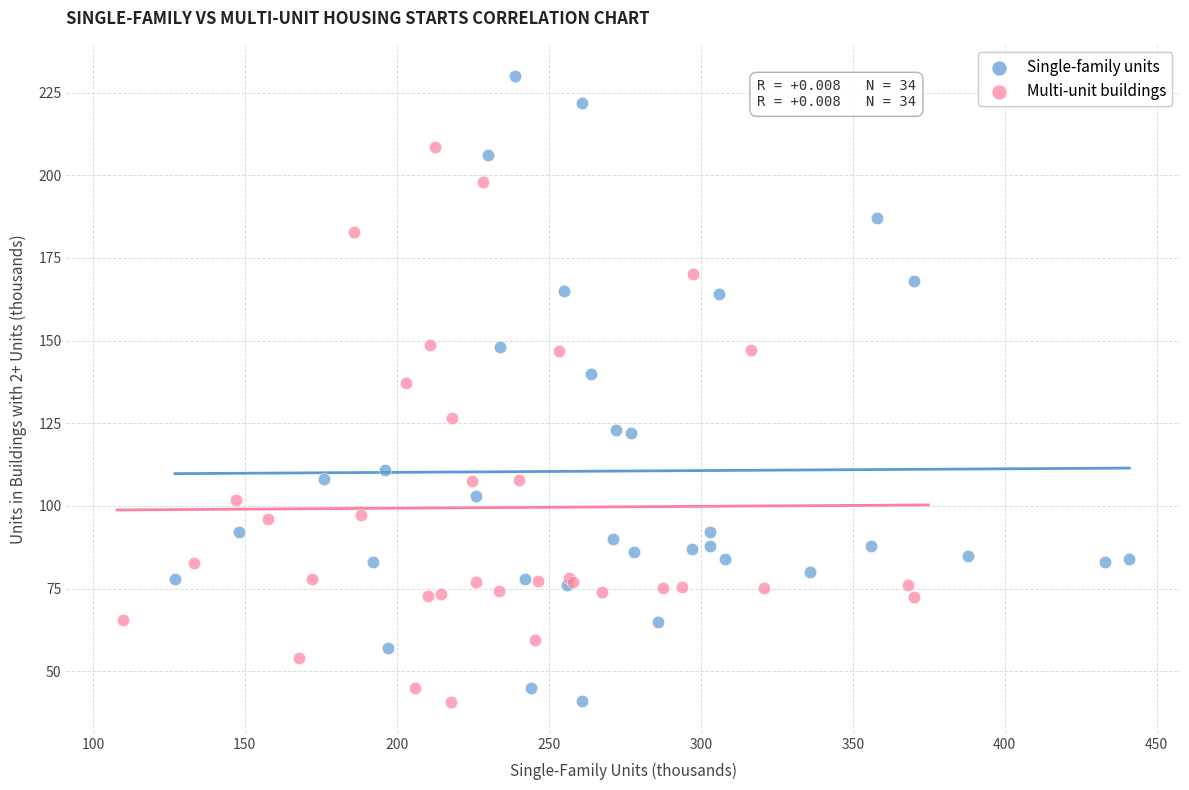

Which series reaches the maximum Y coordinate?

Single-family units